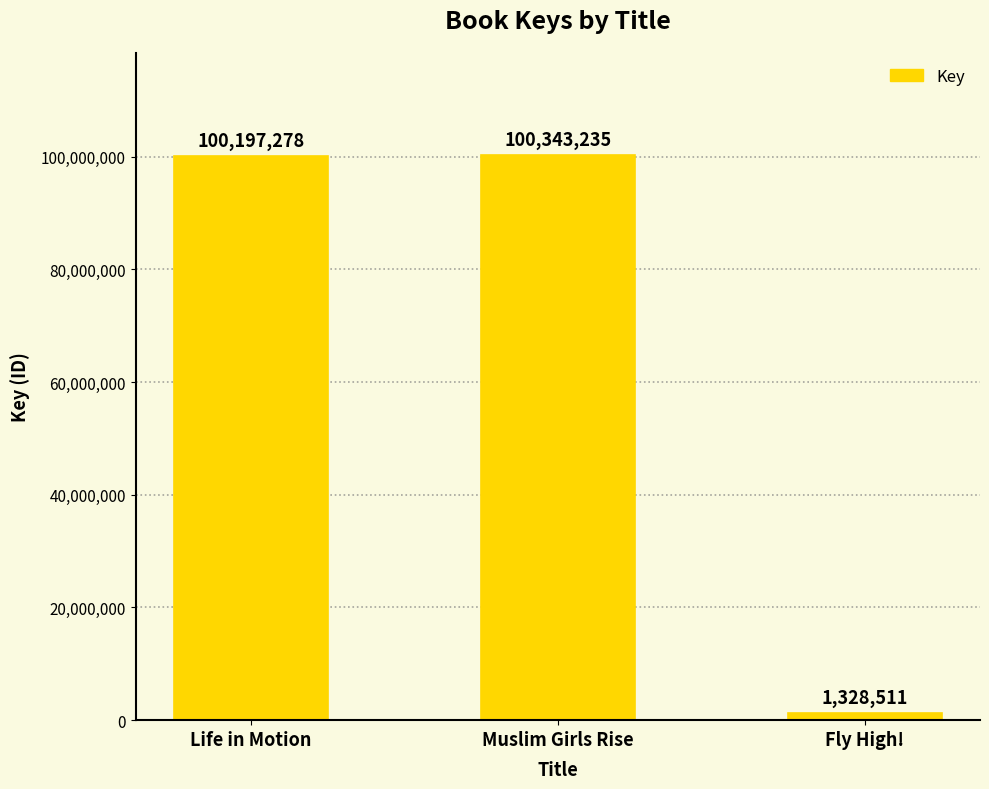

What is the difference between the maximum and minimum values?

99014724